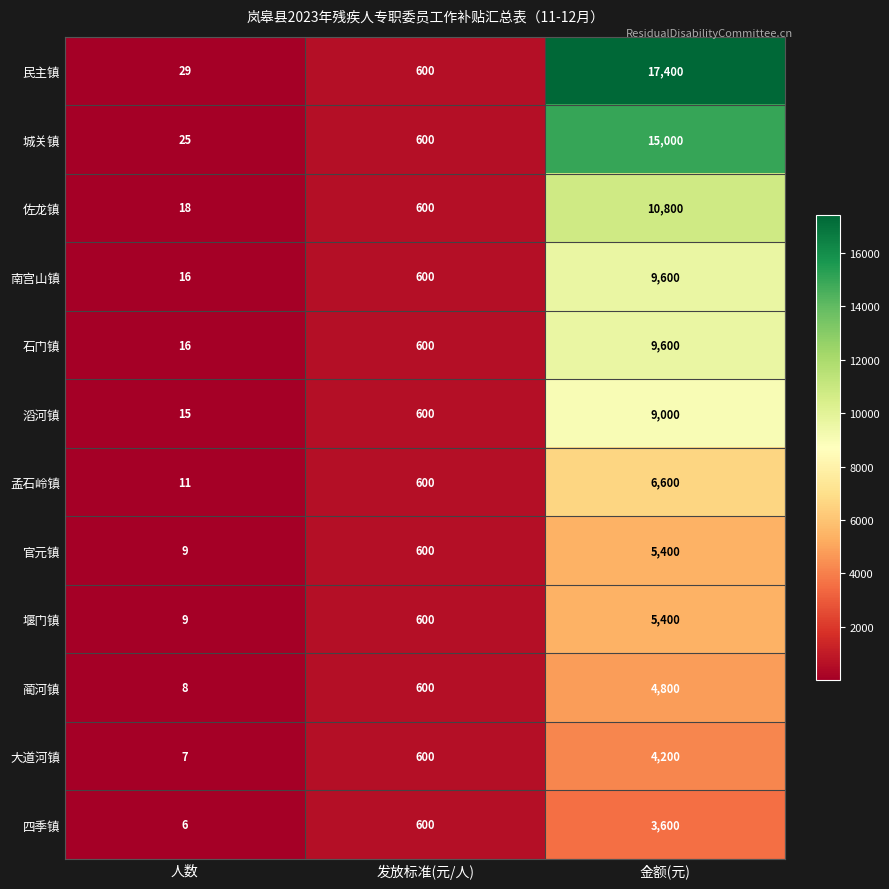

Between 发放标准(元/人) and 金额(元), which series saw the biggest shift?

民主镇